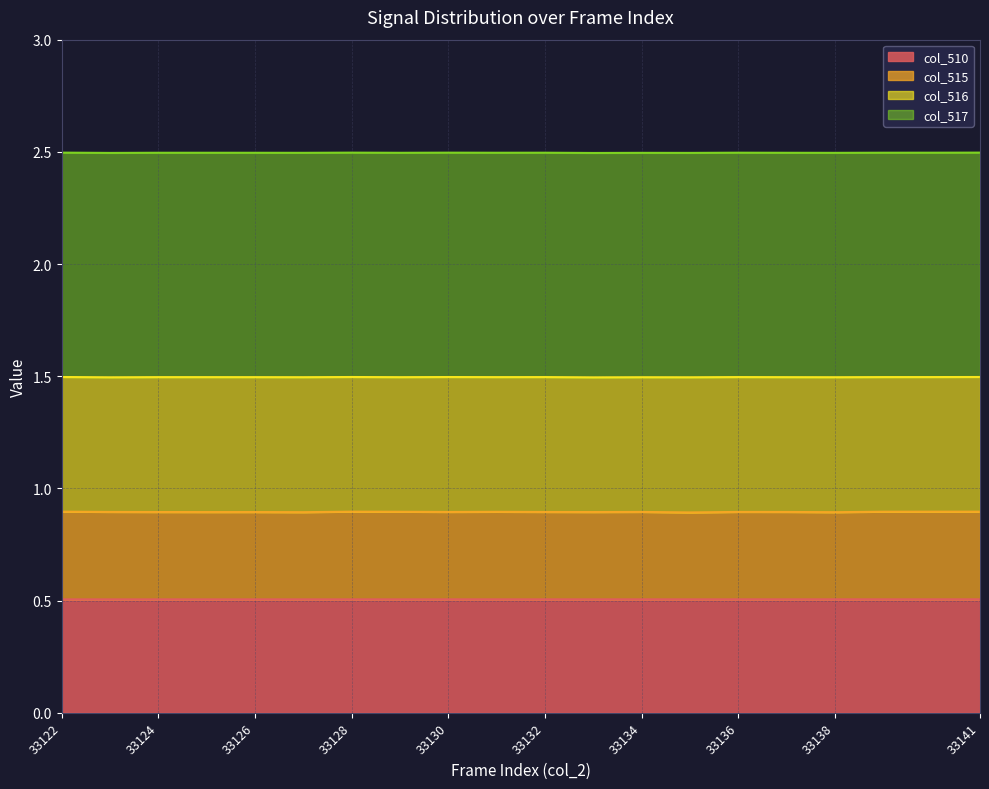

Does the chart display data point markers on the line(s)?

No